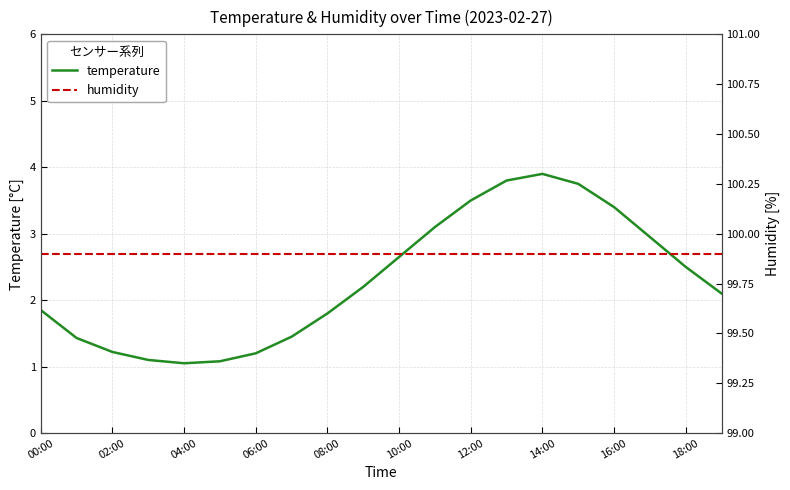

Reading right to left, extract all data points from this chart.

temperature: 2.1	2.5	3.0	3.4	3.8	3.9	3.8	3.5	3.1	2.6	2.2	1.8	1.4	1.2	1.1	1.1	1.1	1.2	1.4	1.9
humidity: 99.9	99.9	99.9	99.9	99.9	99.9	99.9	99.9	99.9	99.9	99.9	99.9	99.9	99.9	99.9	99.9	99.9	99.9	99.9	99.9